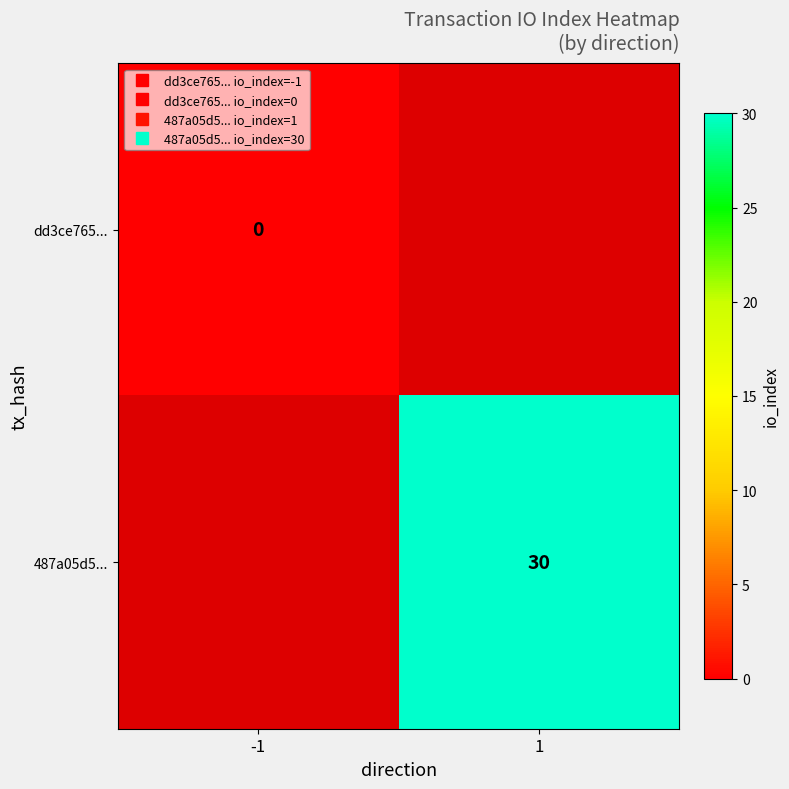

Rank the series by their maximum value, from lowest to highest.

dd3ce765..., 487a05d5...